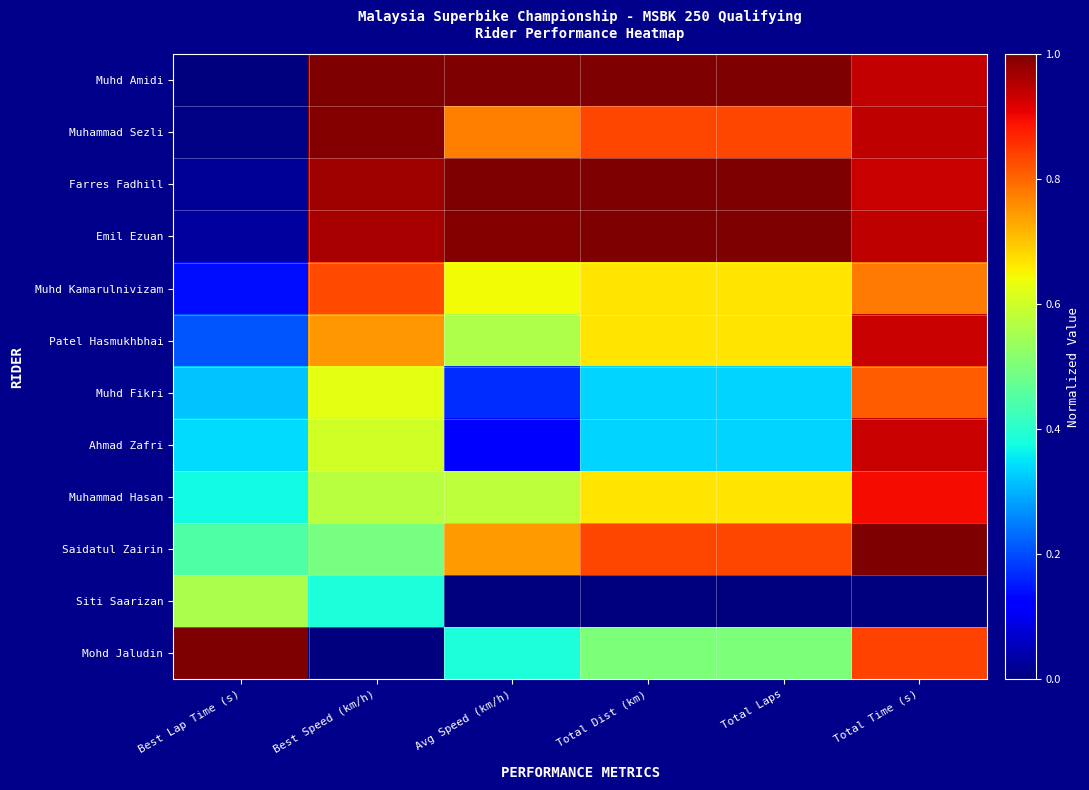

Reading left to right, transcribe all the data shown in this chart.

Muhd Amidi: Best Lap Time (s)=0.0	Best Speed (km/h)=1.0	Avg Speed (km/h)=1.0	Total Dist (km)=1.0	Total Laps=1.0	Total Time (s)=0.9
Muhammad Sezli: Best Lap Time (s)=0.0	Best Speed (km/h)=1.0	Avg Speed (km/h)=0.8	Total Dist (km)=0.8	Total Laps=0.8	Total Time (s)=0.9
Farres Fadhill: Best Lap Time (s)=0.0	Best Speed (km/h)=1.0	Avg Speed (km/h)=1.0	Total Dist (km)=1.0	Total Laps=1.0	Total Time (s)=0.9
Emil Ezuan: Best Lap Time (s)=0.0	Best Speed (km/h)=1.0	Avg Speed (km/h)=1.0	Total Dist (km)=1.0	Total Laps=1.0	Total Time (s)=0.9
Muhd Kamarulnivizam: Best Lap Time (s)=0.1	Best Speed (km/h)=0.8	Avg Speed (km/h)=0.6	Total Dist (km)=0.7	Total Laps=0.7	Total Time (s)=0.8
Patel Hasmukhbhai: Best Lap Time (s)=0.2	Best Speed (km/h)=0.7	Avg Speed (km/h)=0.6	Total Dist (km)=0.7	Total Laps=0.7	Total Time (s)=0.9
Muhd Fikri: Best Lap Time (s)=0.3	Best Speed (km/h)=0.6	Avg Speed (km/h)=0.2	Total Dist (km)=0.3	Total Laps=0.3	Total Time (s)=0.8
Ahmad Zafri: Best Lap Time (s)=0.3	Best Speed (km/h)=0.6	Avg Speed (km/h)=0.1	Total Dist (km)=0.3	Total Laps=0.3	Total Time (s)=0.9
Muhammad Hasan: Best Lap Time (s)=0.4	Best Speed (km/h)=0.6	Avg Speed (km/h)=0.6	Total Dist (km)=0.7	Total Laps=0.7	Total Time (s)=0.9
Saidatul Zairin: Best Lap Time (s)=0.4	Best Speed (km/h)=0.5	Avg Speed (km/h)=0.7	Total Dist (km)=0.8	Total Laps=0.8	Total Time (s)=1.0
Siti Saarizan: Best Lap Time (s)=0.6	Best Speed (km/h)=0.4	Avg Speed (km/h)=0.0	Total Dist (km)=0.0	Total Laps=0.0	Total Time (s)=0.0
Mohd Jaludin: Best Lap Time (s)=1.0	Best Speed (km/h)=0.0	Avg Speed (km/h)=0.4	Total Dist (km)=0.5	Total Laps=0.5	Total Time (s)=0.8